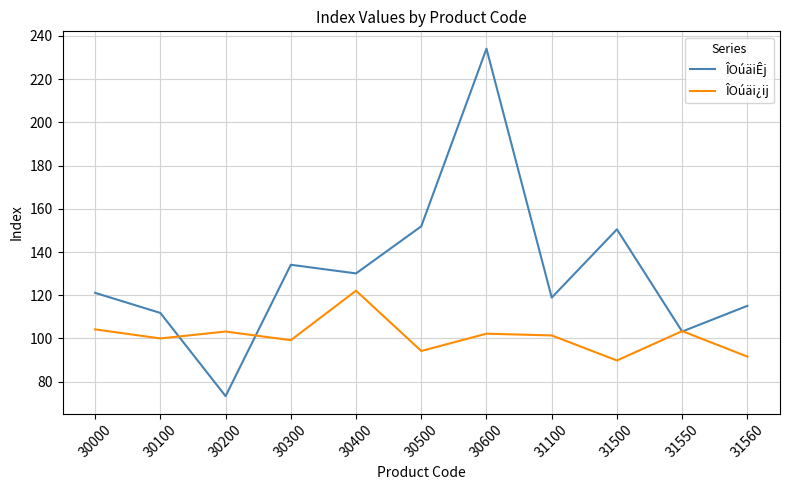

Which series has the widest spread of values?

ÎOúäiÊj